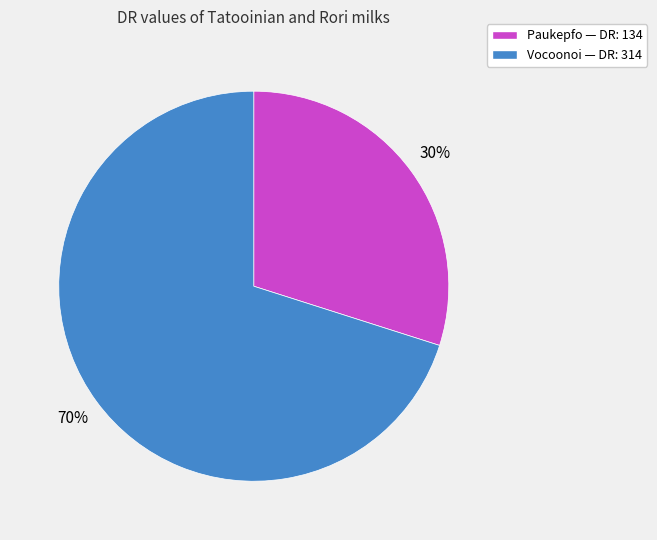

Count the number of slices in the pie.

2